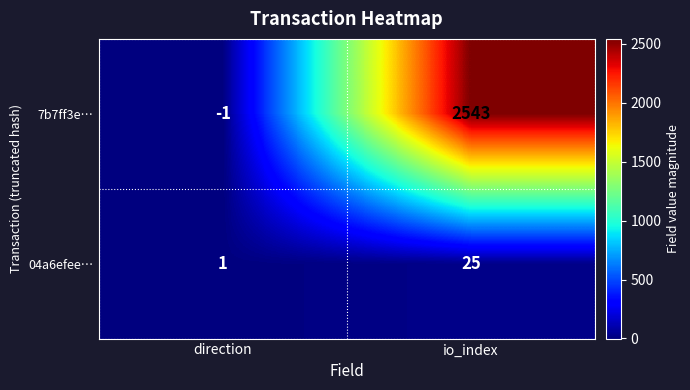

What is the average value of the 04a6efee… series?

13